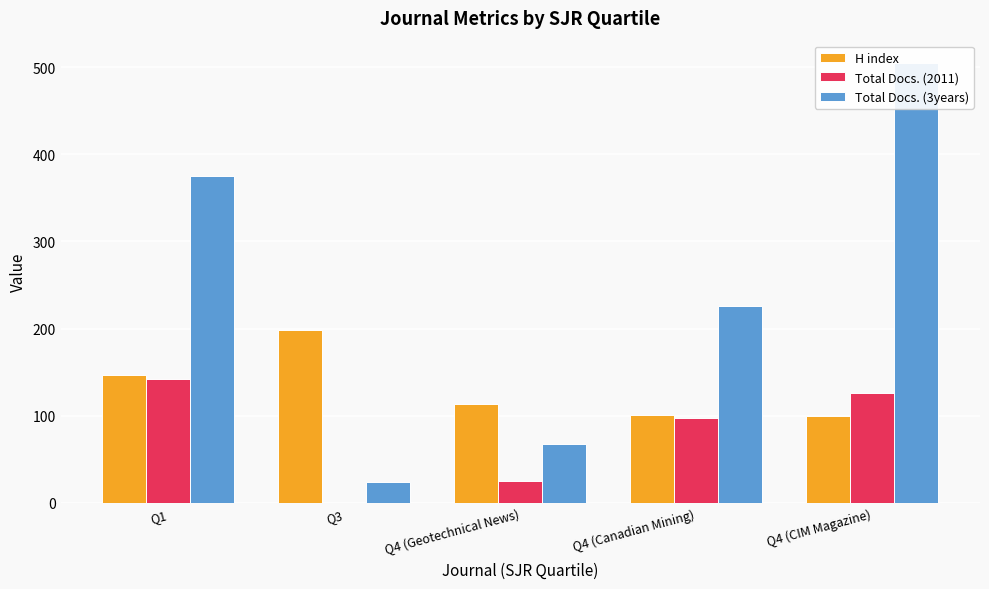

At which category does the chart reach its peak across all series?

Q4 (CIM Magazine)